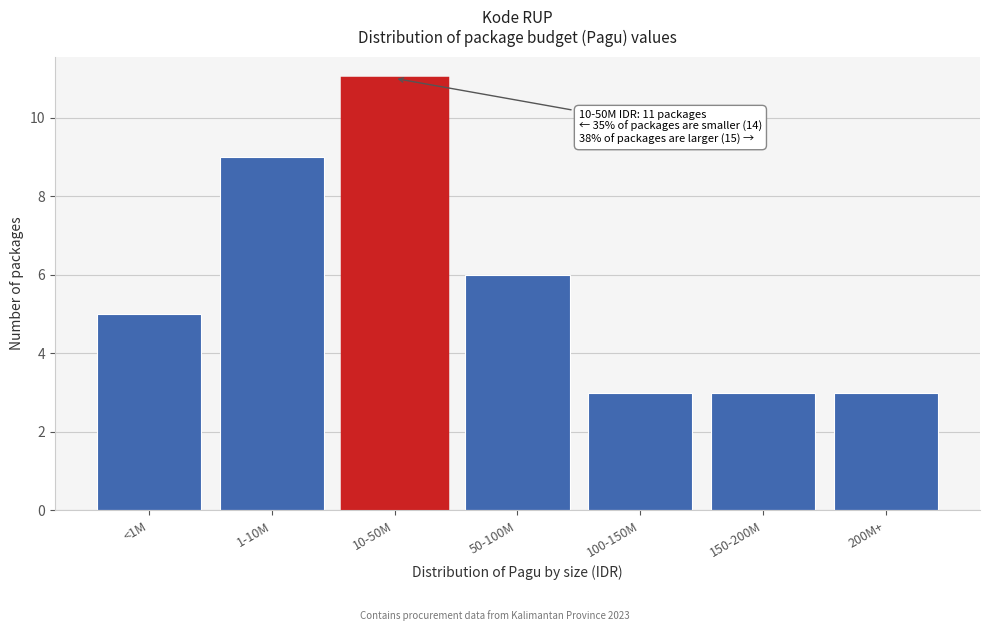

Reading right to left, transcribe all the data shown in this chart.

3	3	3	6	11	9	5